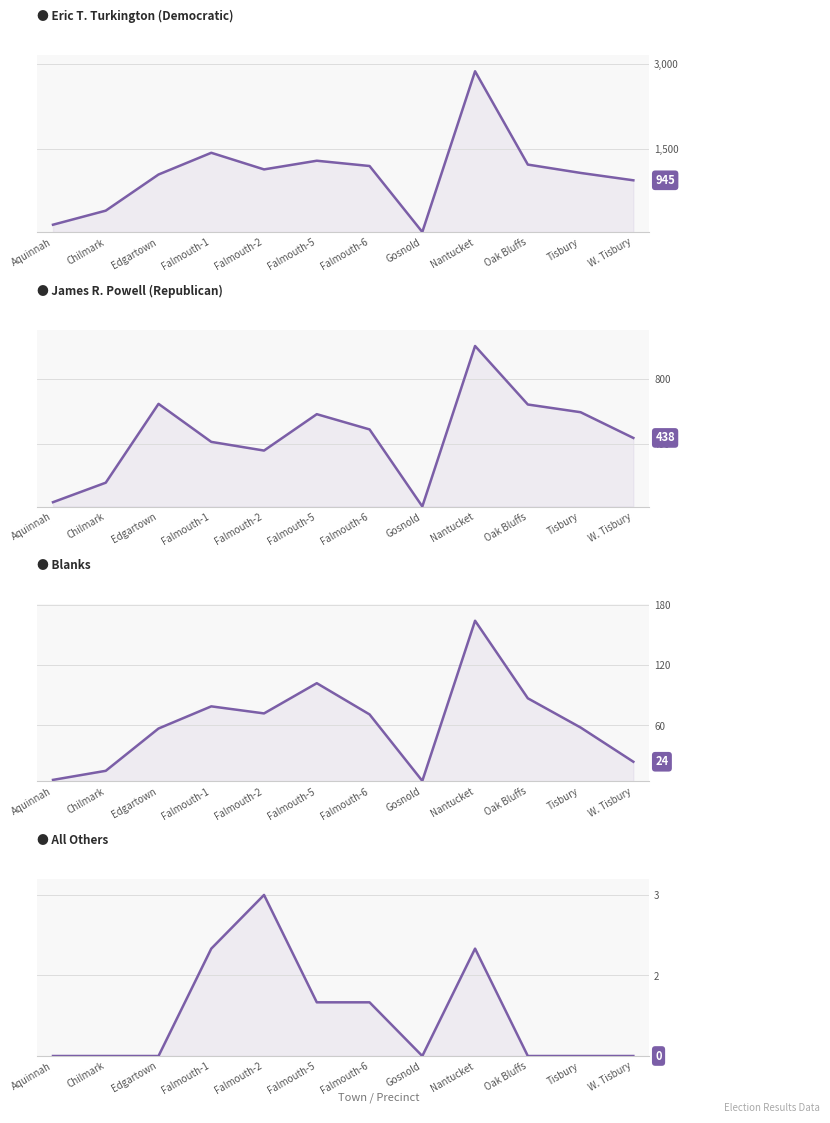

What is the sum of all Blanks values?

740